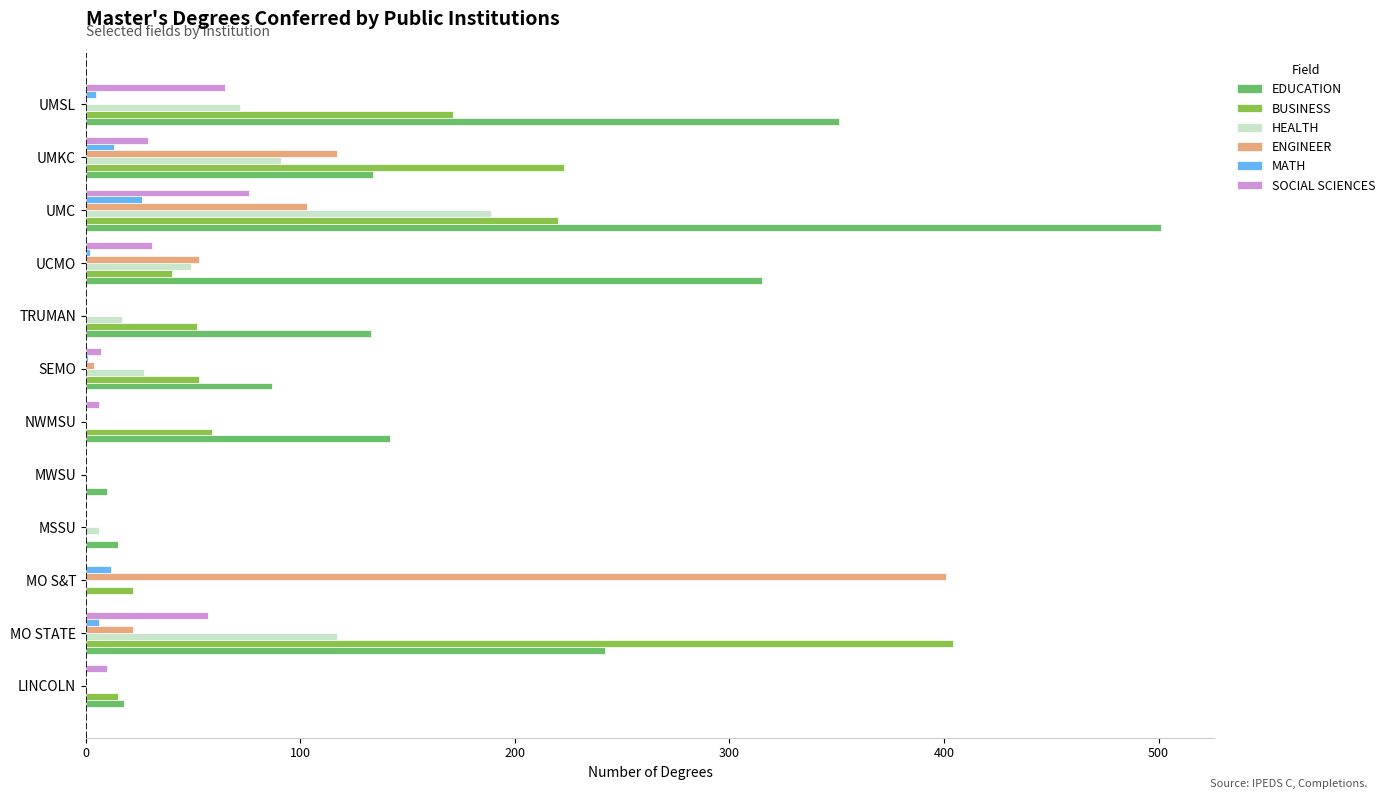

At which category is the sum across all series the highest?

UMC